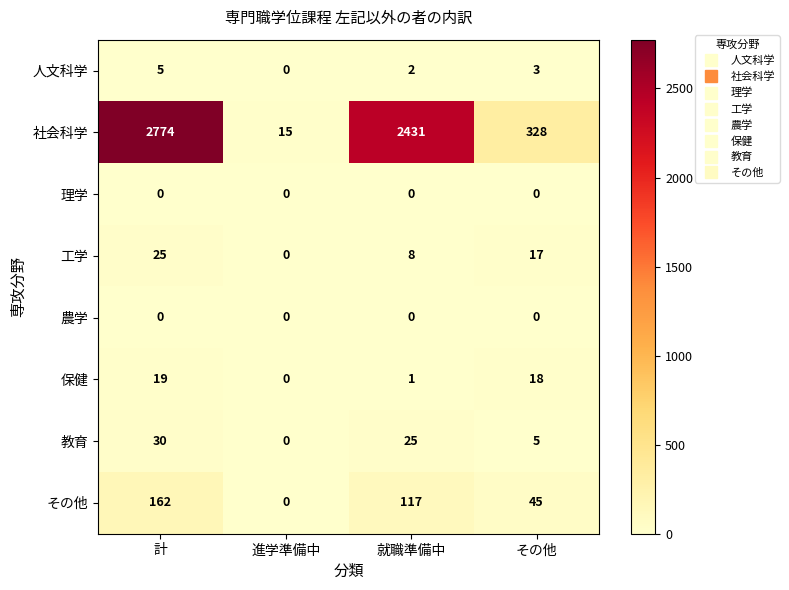

What is the difference between the second highest and minimum values in the 人文科学 series?

3